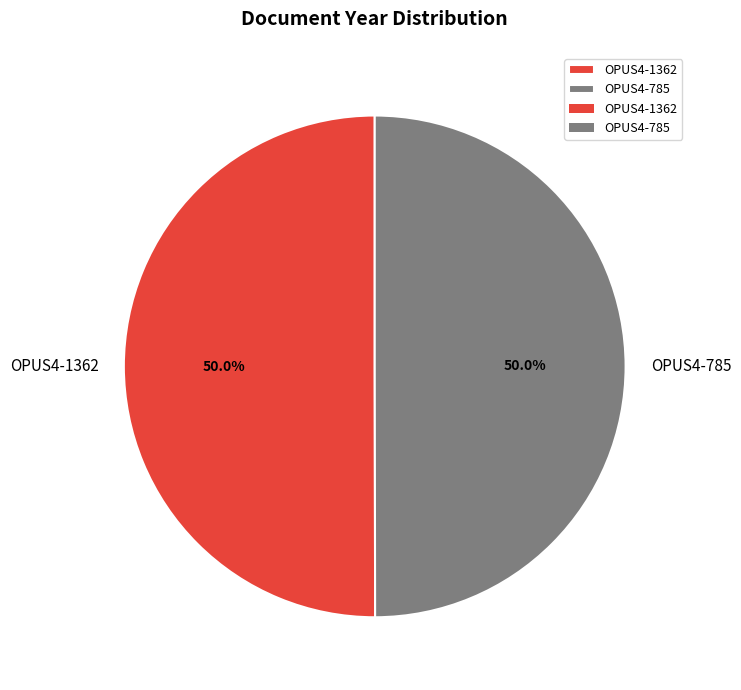

How many segments does this pie chart have?

2